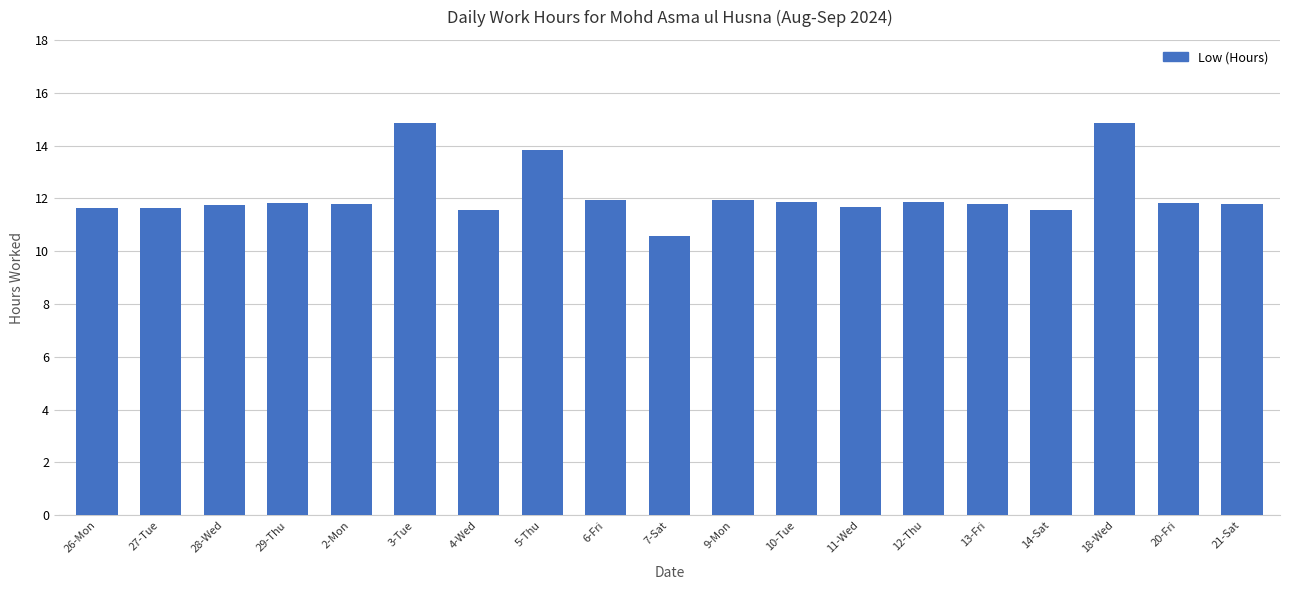

True or false: the data shows 11.6 at 27-Tue.

True